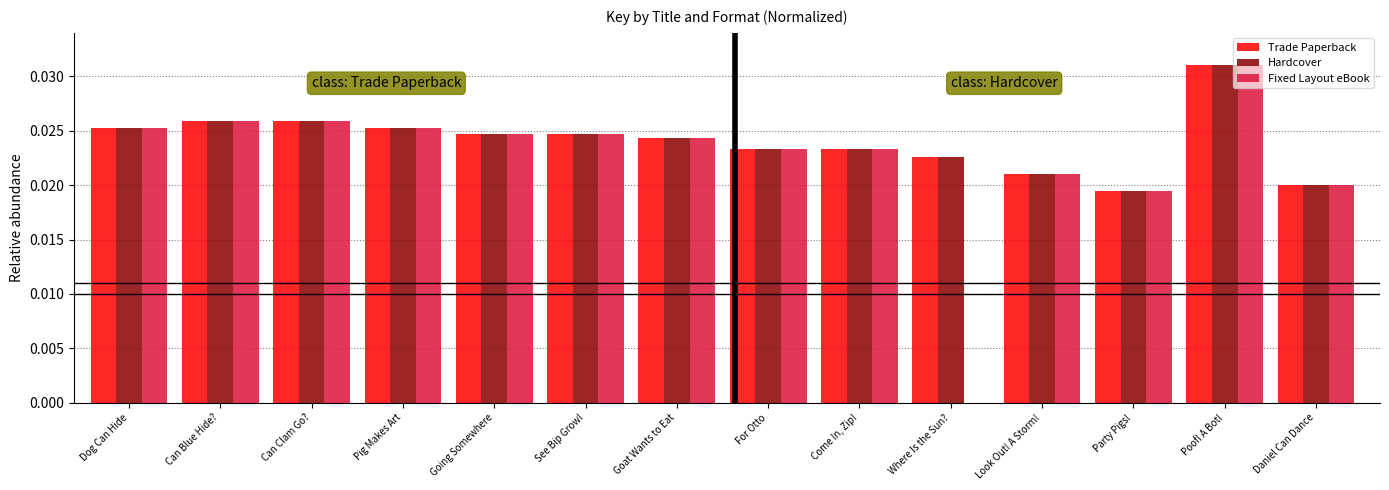

Does the chart contain stacked bars?

No